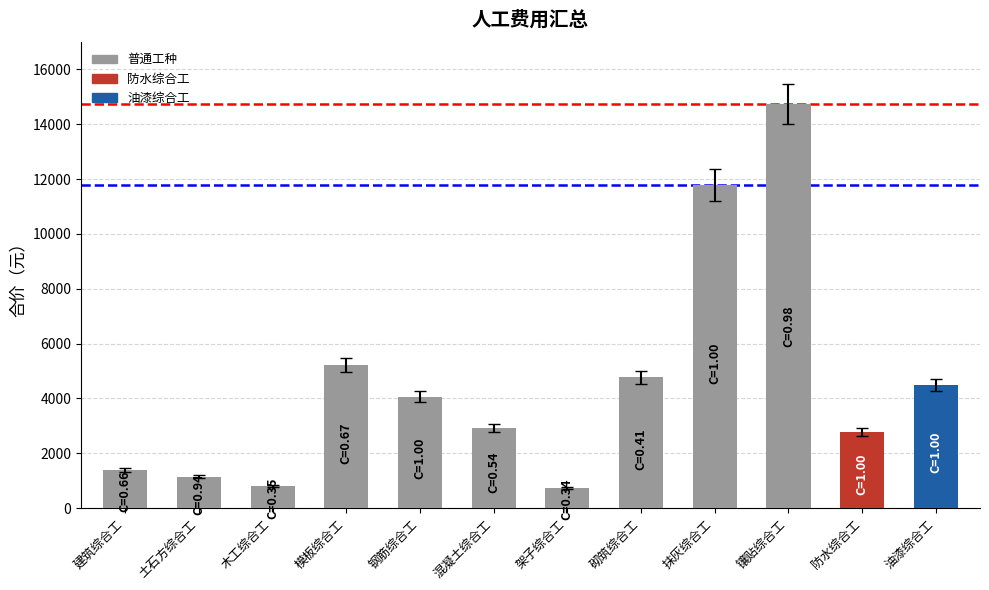

Which label corresponds to the largest value in the chart?

镶贴综合工